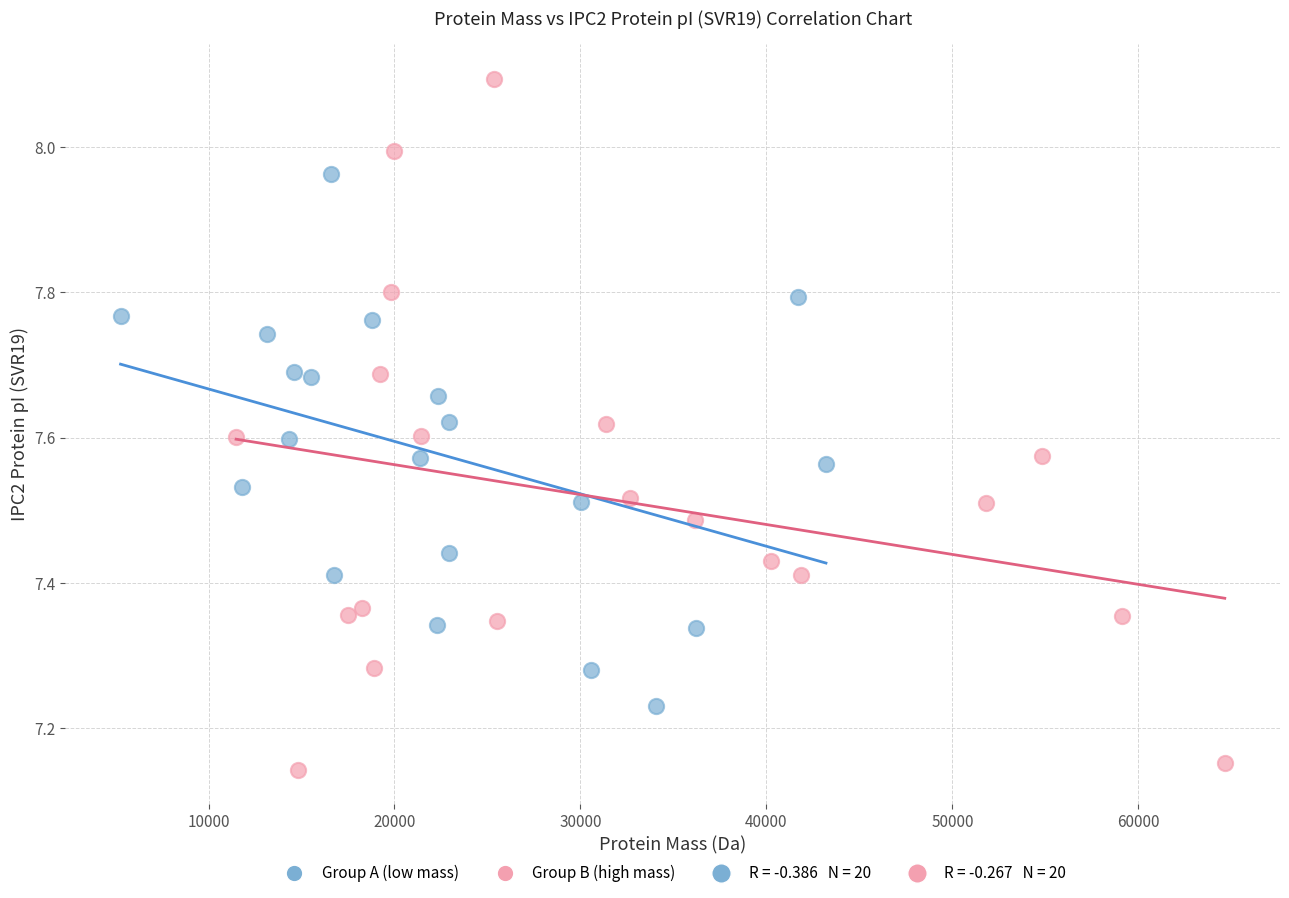

Which series reaches the minimum Y coordinate?

Group B (high mass)